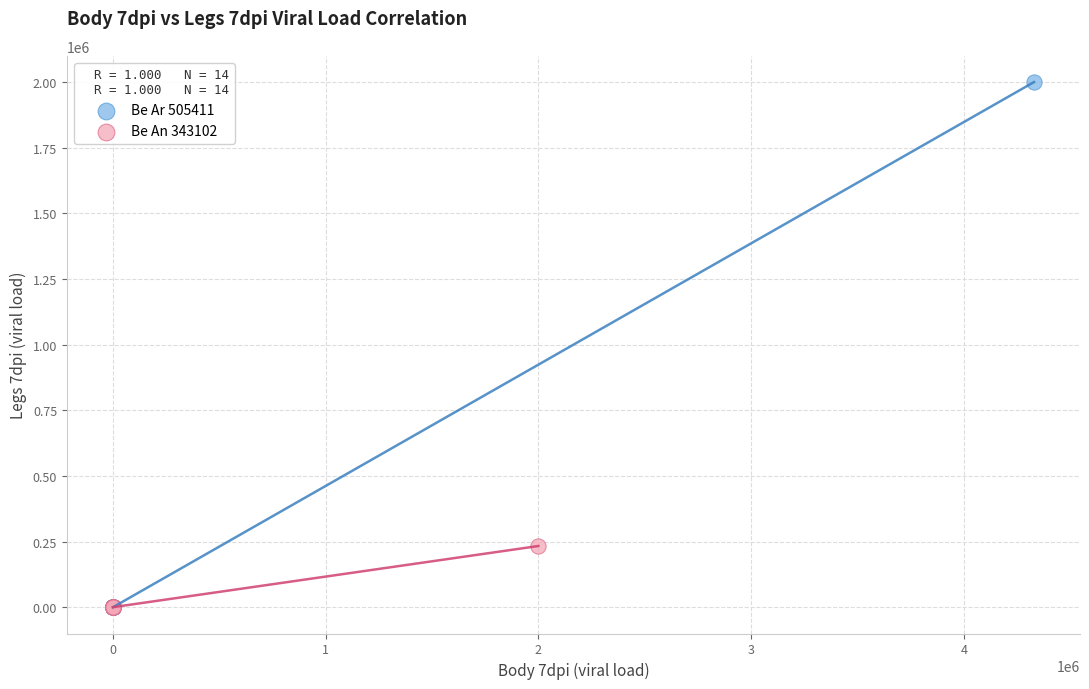

Which series has the widest spread of Y values?

Be Ar 505411